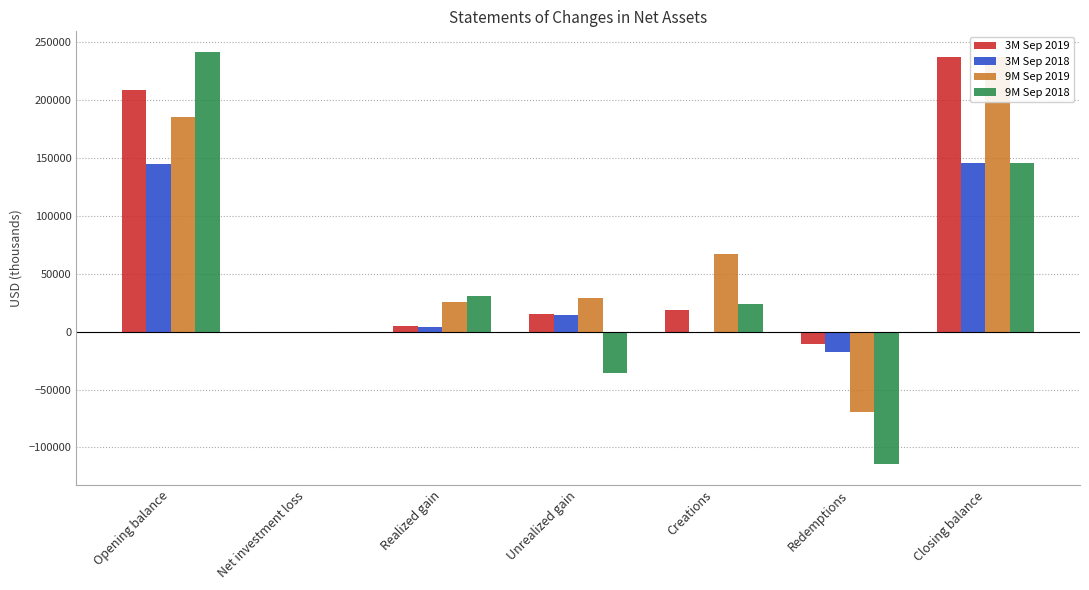

Between Opening balance and Closing balance, which is larger?

Closing balance